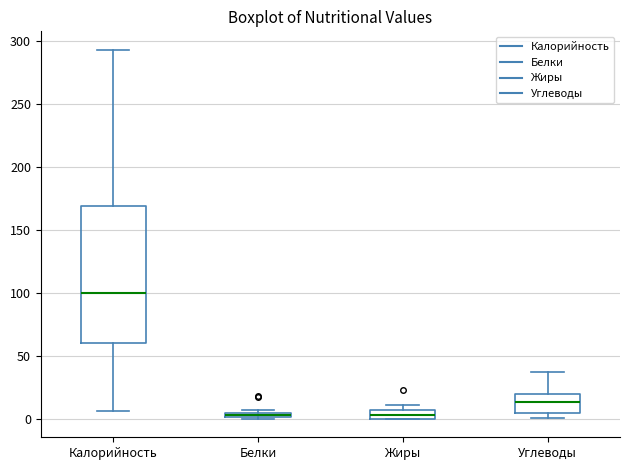

Where does the lower whisker of the box for Калорийность end on the y-axis? The values are not printed on the chart, so give them approximately, as read against the axis.

5